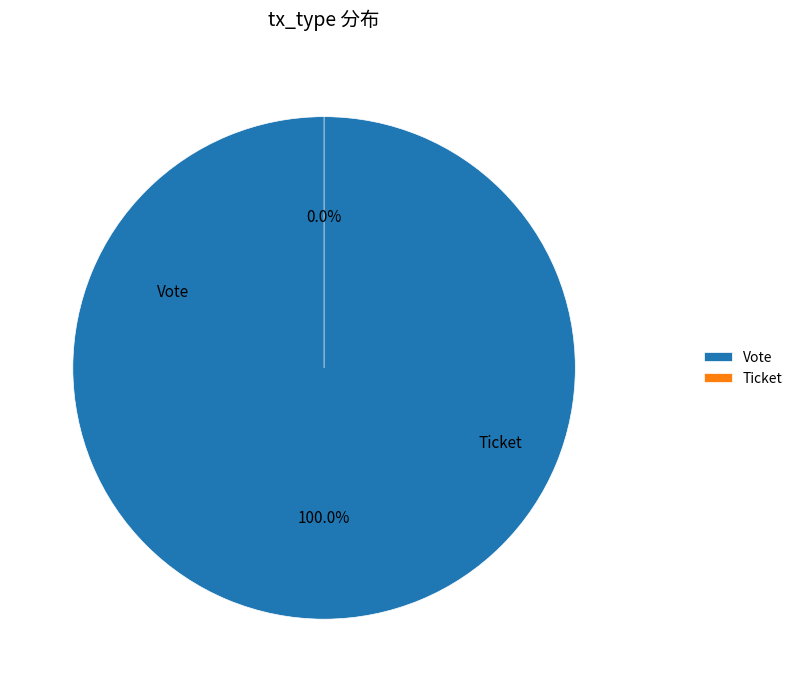

Which category accounts for the majority?

Vote